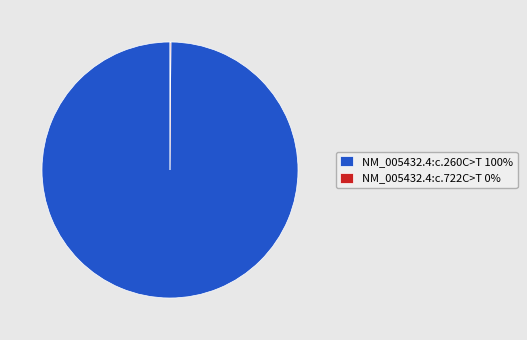

The NM_005432.4:c.260C>T 100% slice represents 86% of the pie. True or false?

False